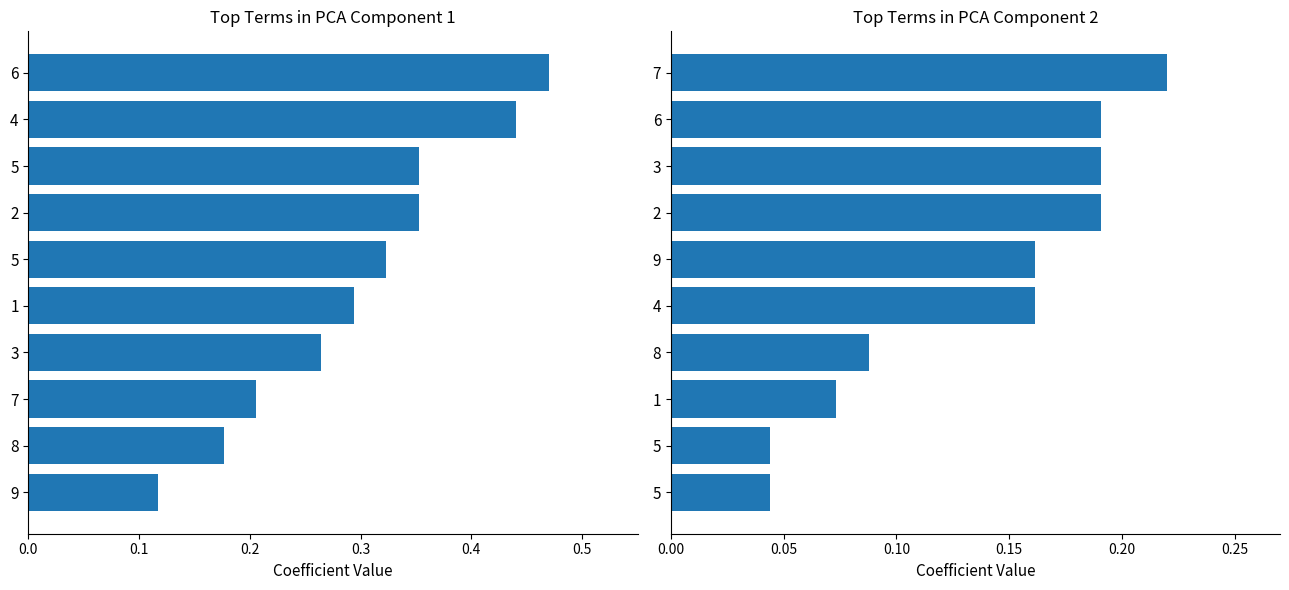

At which label does col_7+col_9 avg reach its minimum?

9